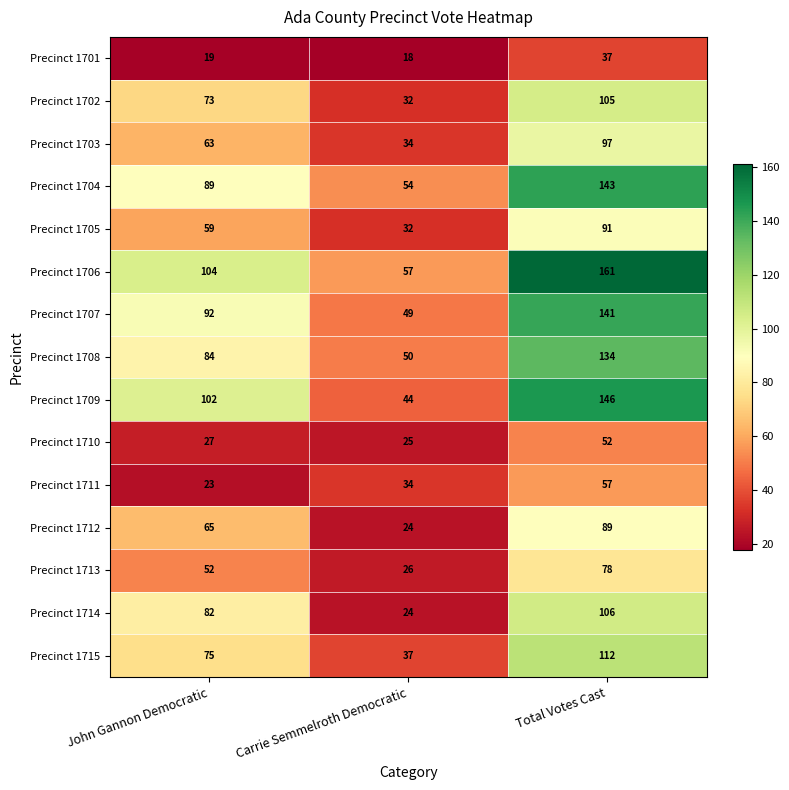

At which category is the sum across all series the highest?

Total Votes Cast